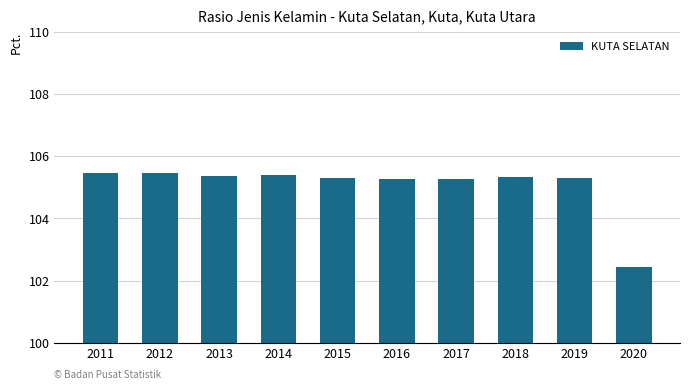

Between 2020 and 2019, which is larger?

2019